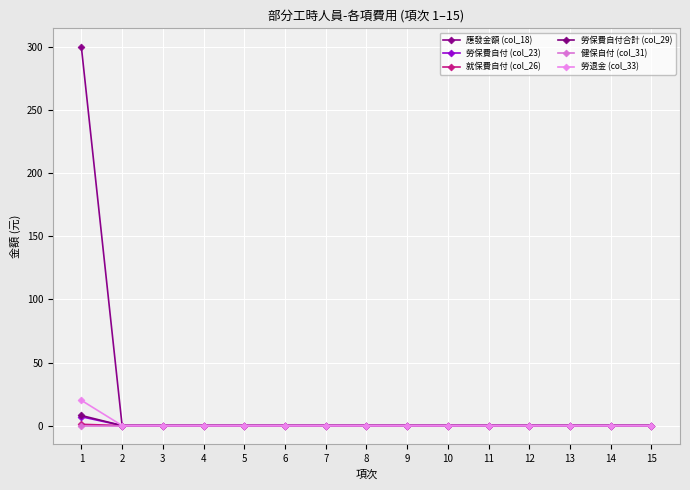

True or false: 勞退金 (col_33) has more than 1 points higher than both neighbors.

False